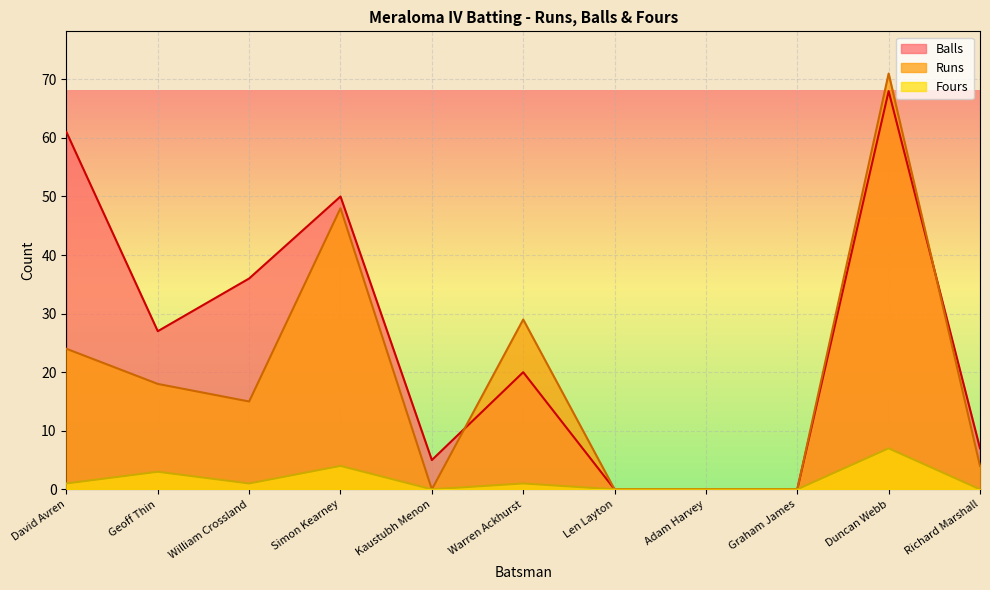

What is the value of the Balls point at the 5th from the left?

5